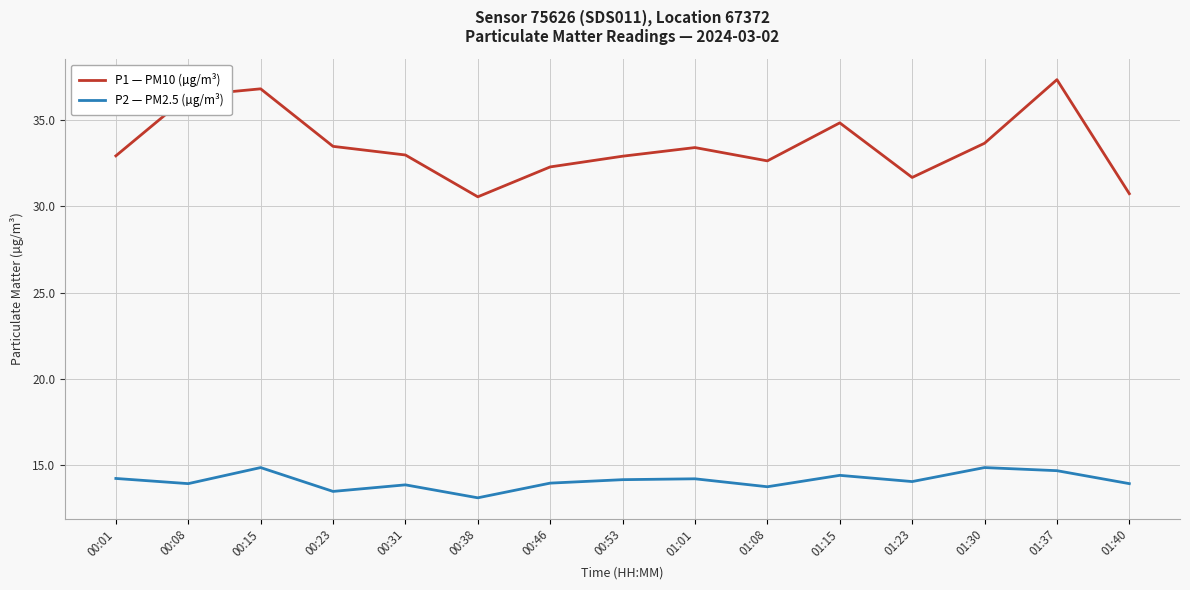

What is the total value across all series at 01:15?

49.3